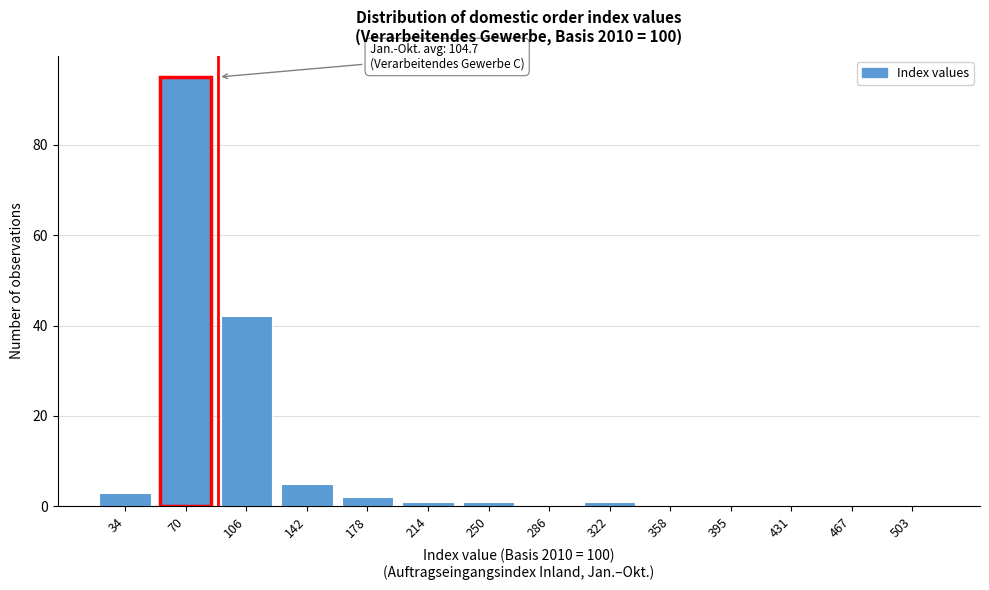

Reading left to right, list all the values displayed in this chart.

34=3	70=95	106=42	142=5	178=2	214=1	250=1	286=0	322=1	358=0	395=0	431=0	467=0	503=0